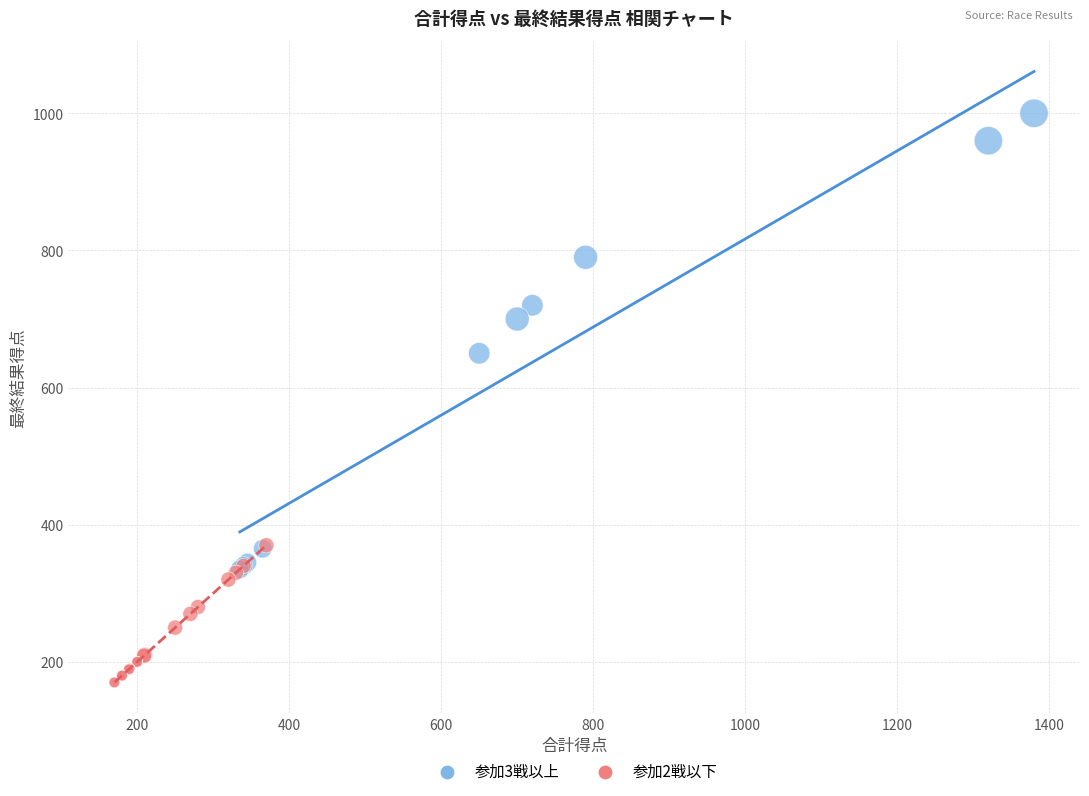

What are all the series names shown in the legend?

参加3戦以上, 参加2戦以下